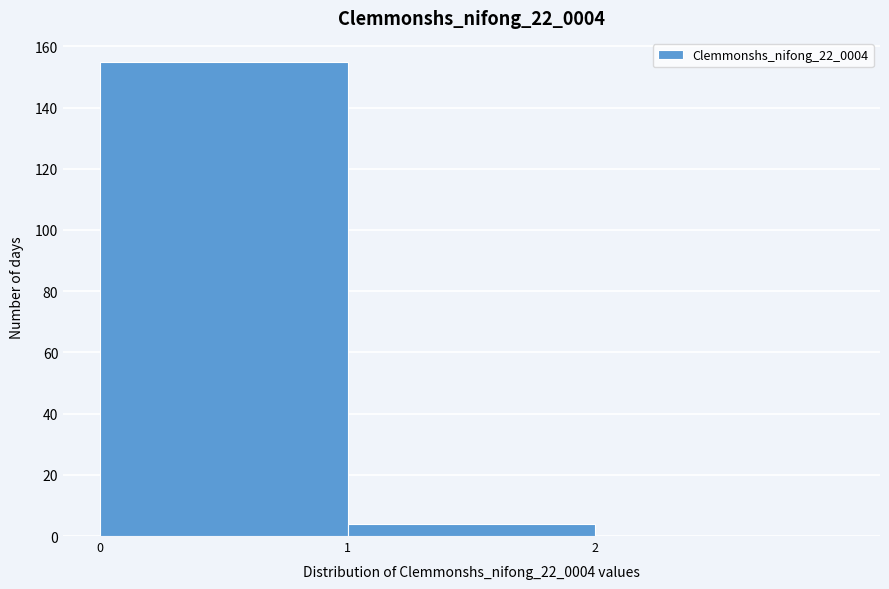

How tall is the bar that spans 0 to 1 on the x-axis? The values are not printed on the chart, so give them approximately, as read against the axis.

156